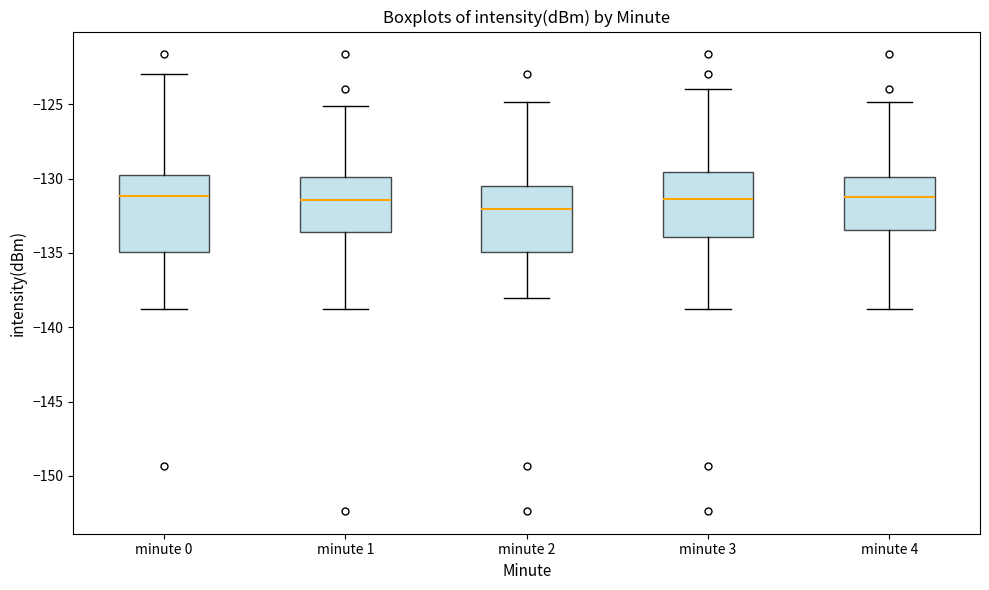

Comparing the boxes themselves (not the whiskers), which one is the tallest?

minute 0